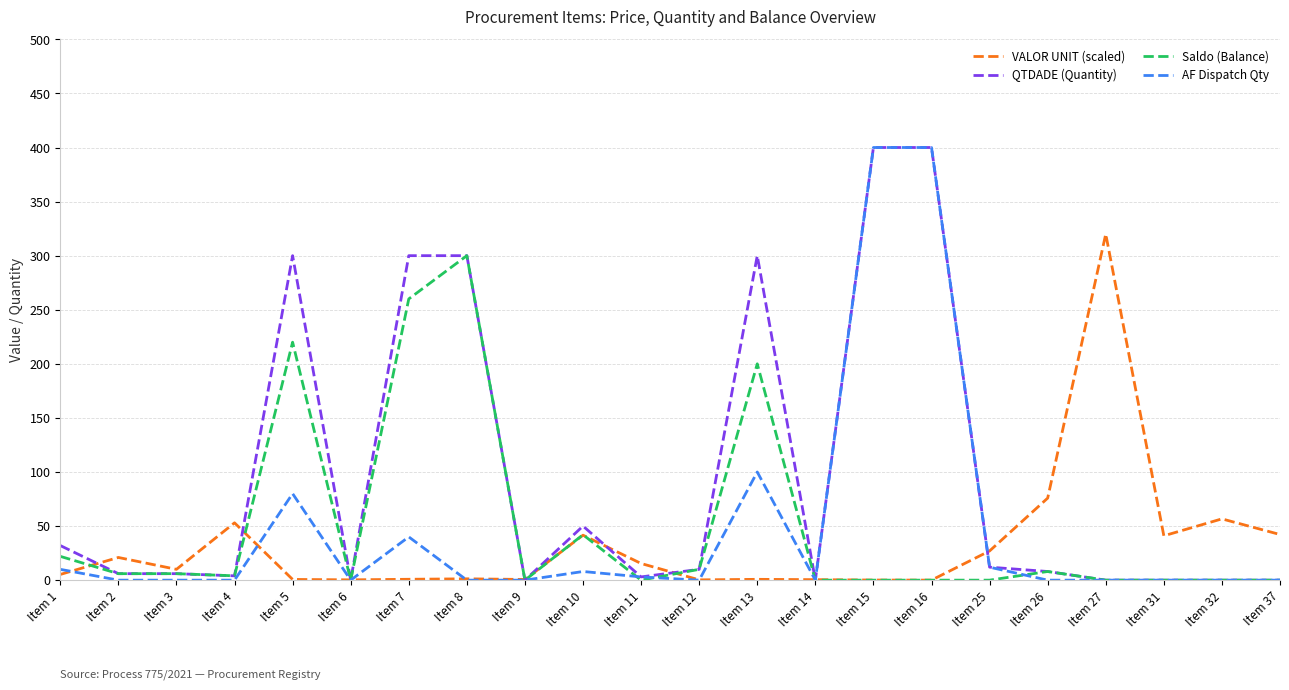

At which label is VALOR UNIT (scaled) closest to 160?

Item 26